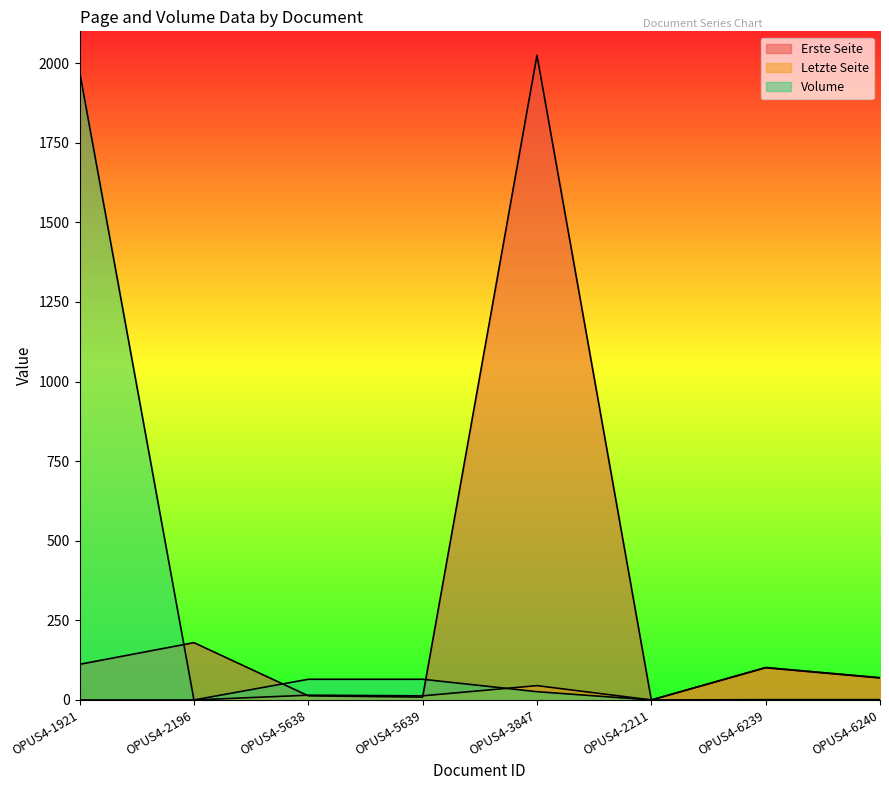

Where is Erste Seite nearest to the value 1012?

OPUS4-2196